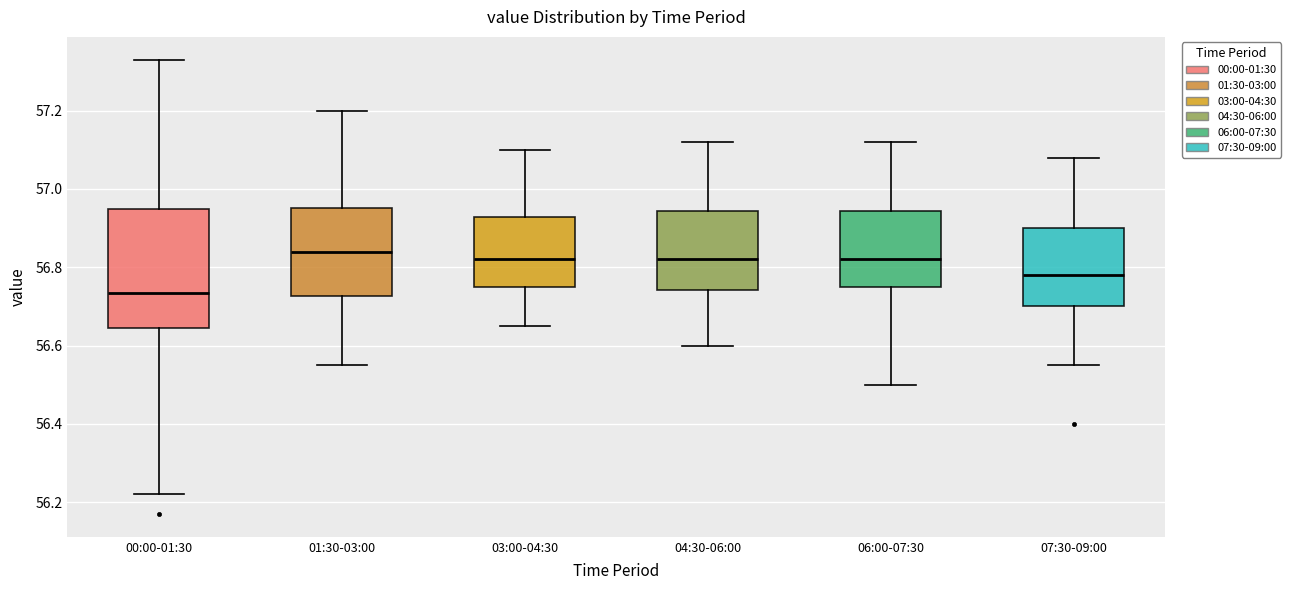

Which box's median line is the highest?

01:30-03:00